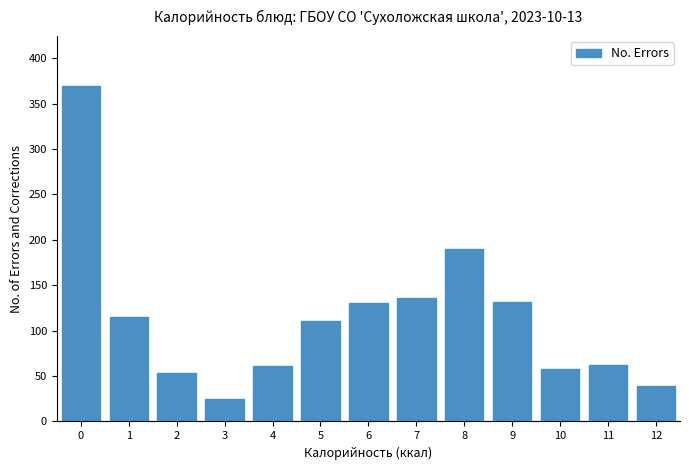

Approximately how many times larger is the value at 7 compared to 6?

1.0